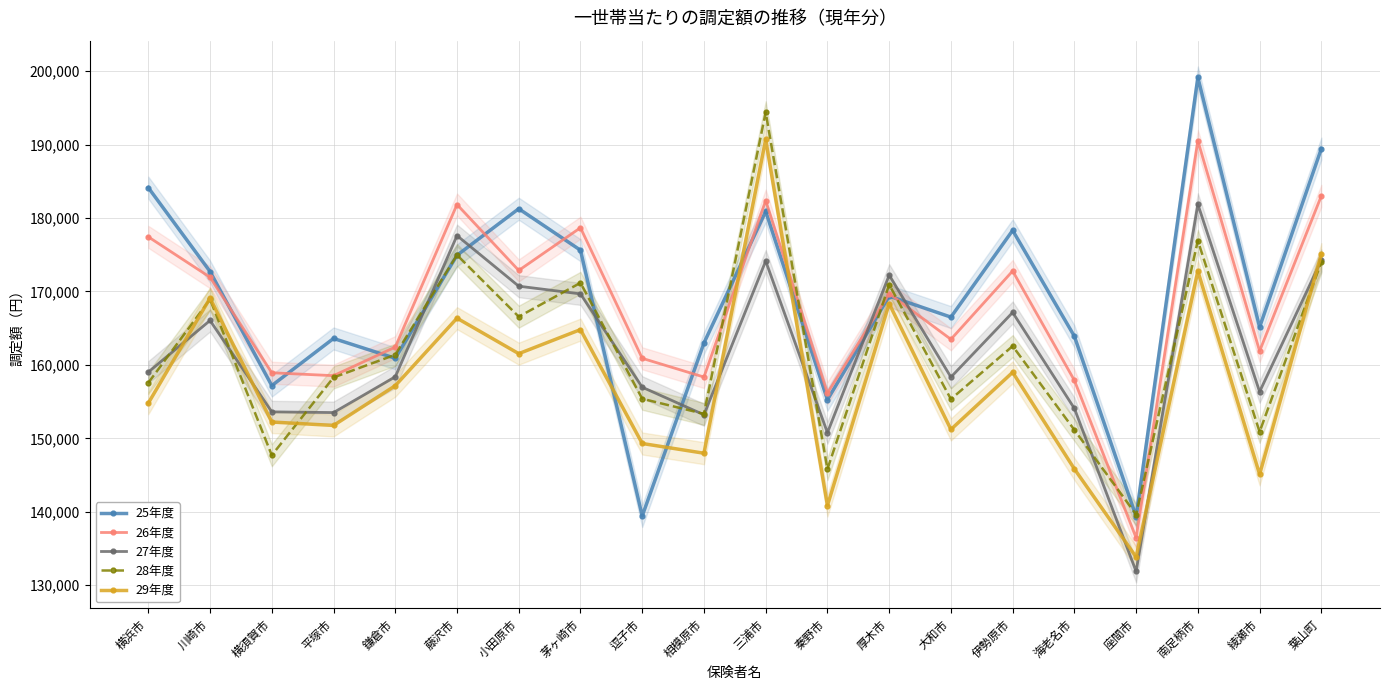

The value of 27年度 at 海老名市 is 72062. True or false?

False